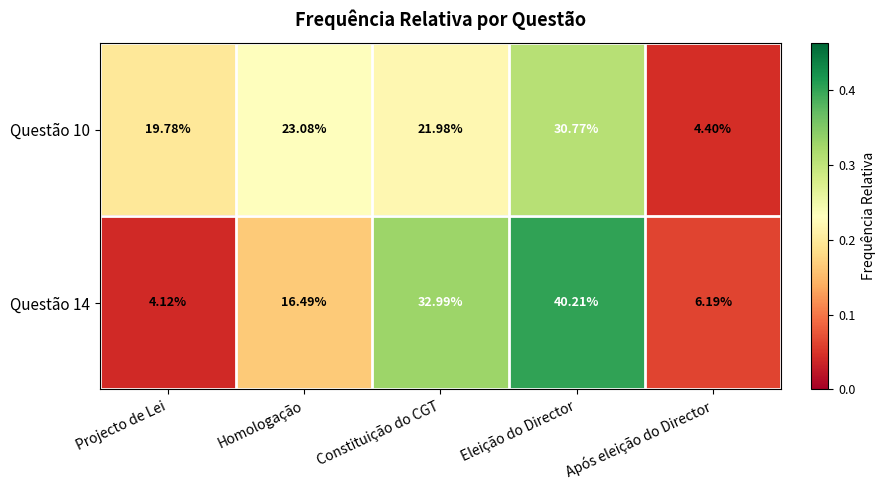

Which category has the highest value in the Questão 14 series?

Eleição do Director